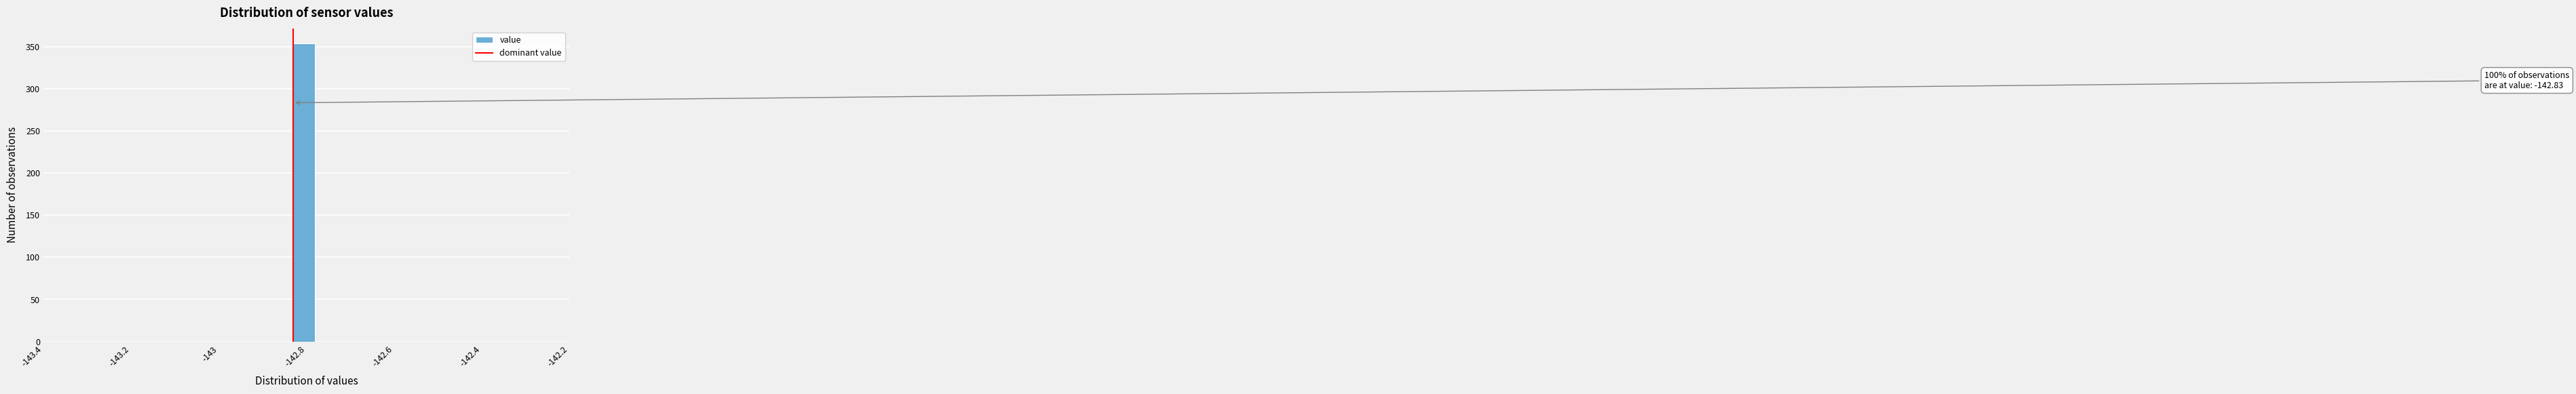

Around what value on the x-axis is the tallest bar? Give the approximate position of its centre, as read against the axis.

-142.80